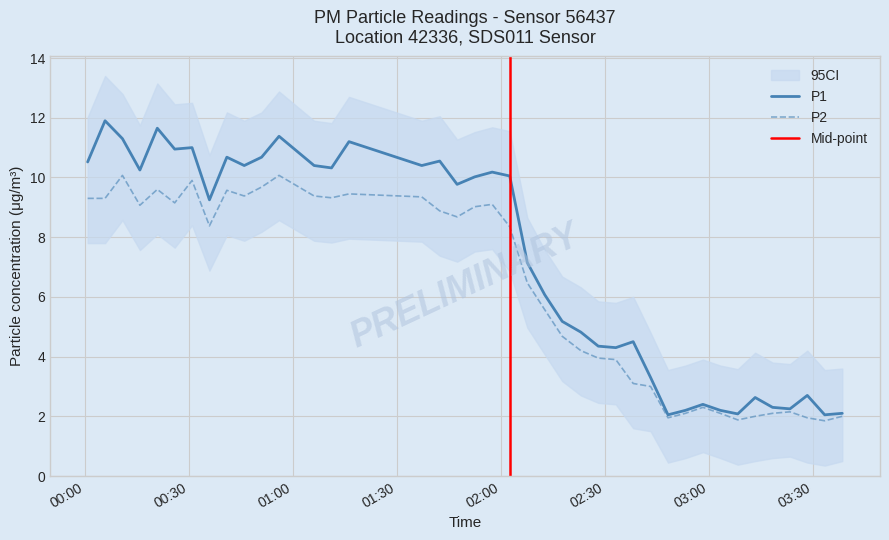

Does the chart have visible grid lines?

Yes